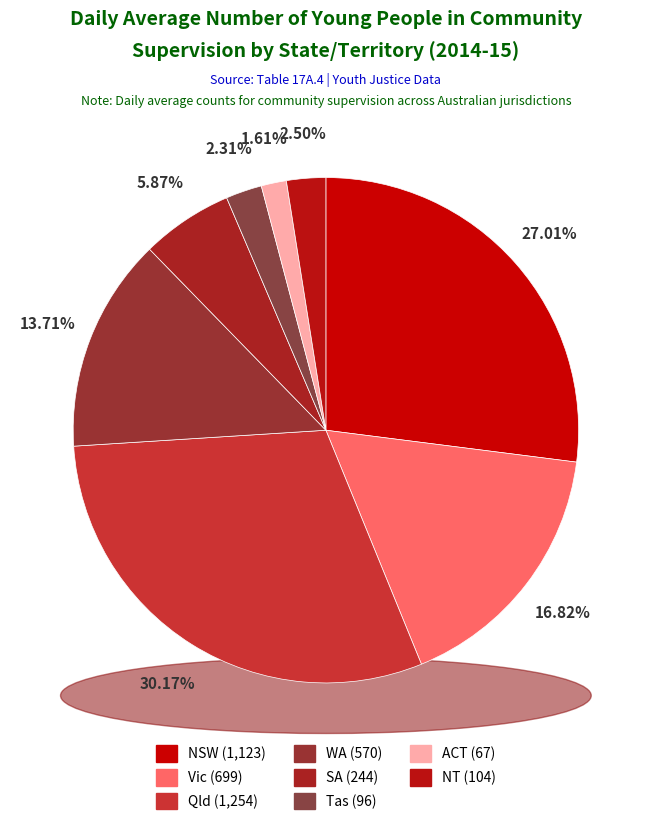

To the nearest percent, what is the difference between the largest and smallest slice percentages?

29%